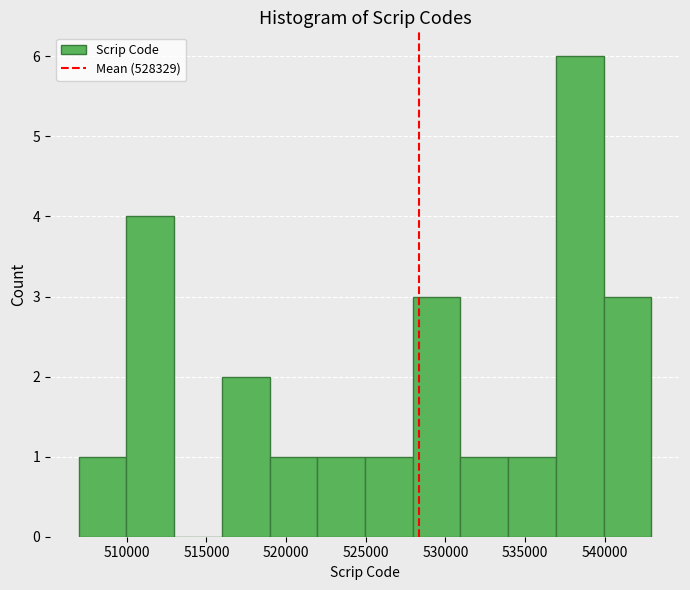

How tall is the bar that spans 540000 to 543000 on the x-axis? Neither the bar edges nor the heights are printed on the chart, so give them approximately, as read against the axes.

3